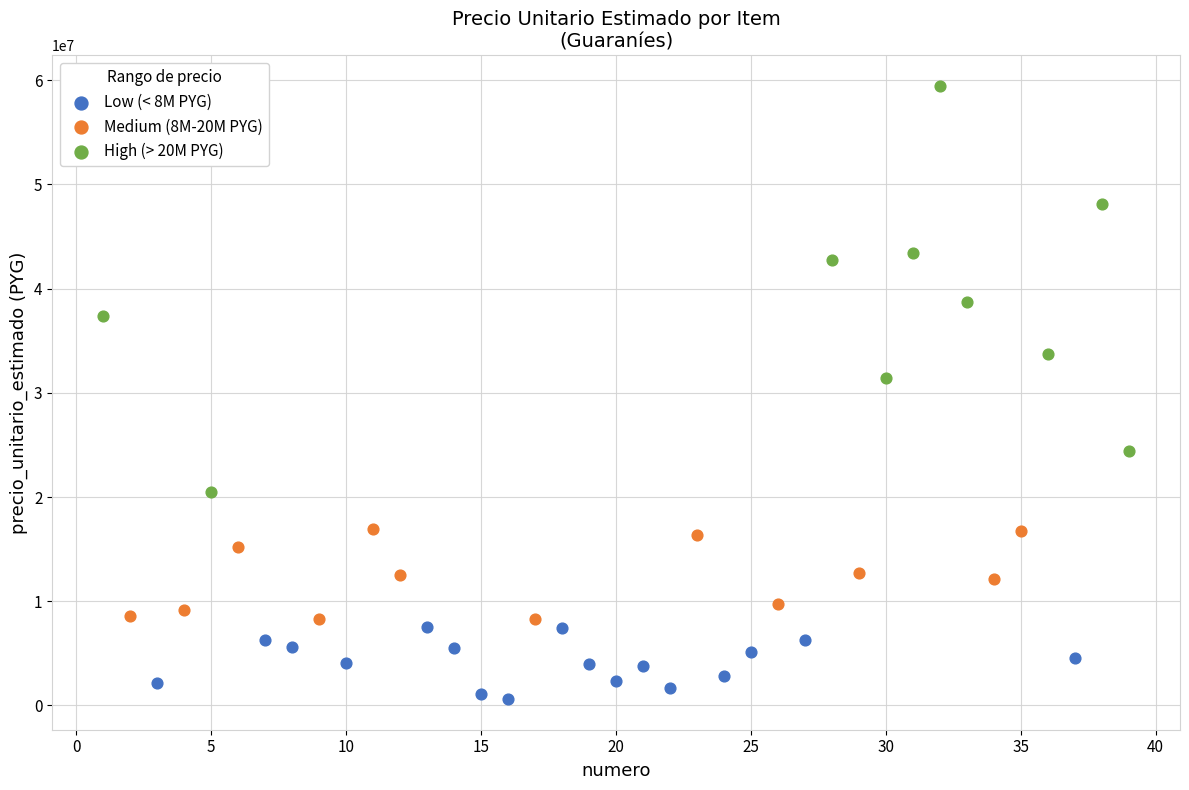

Which series contains the highest Y value?

High (> 20M PYG)